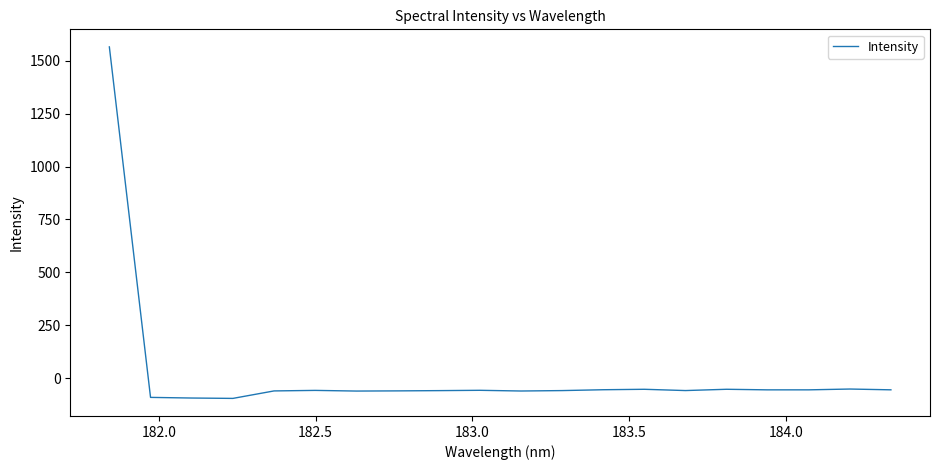

What is the difference between the maximum and minimum values?

1662.8